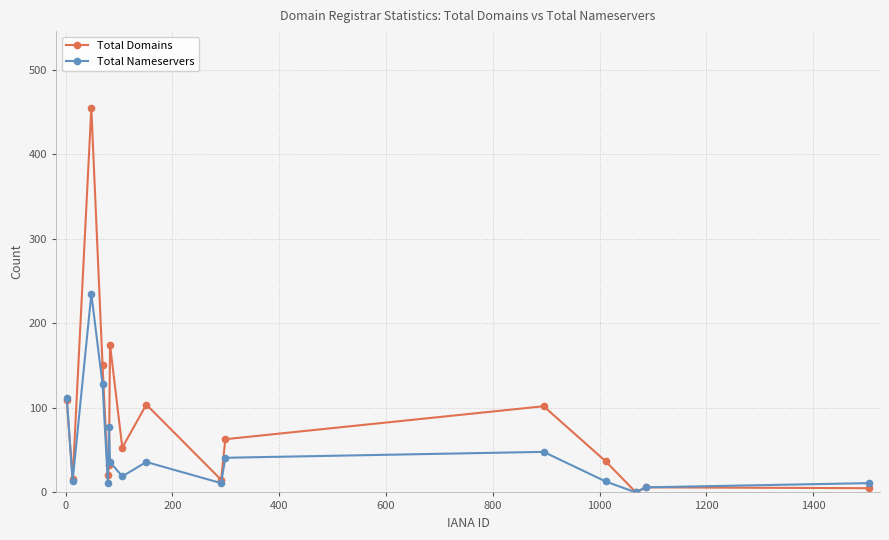

True or false: Total Nameservers has more than 0 interior local peaks.

True